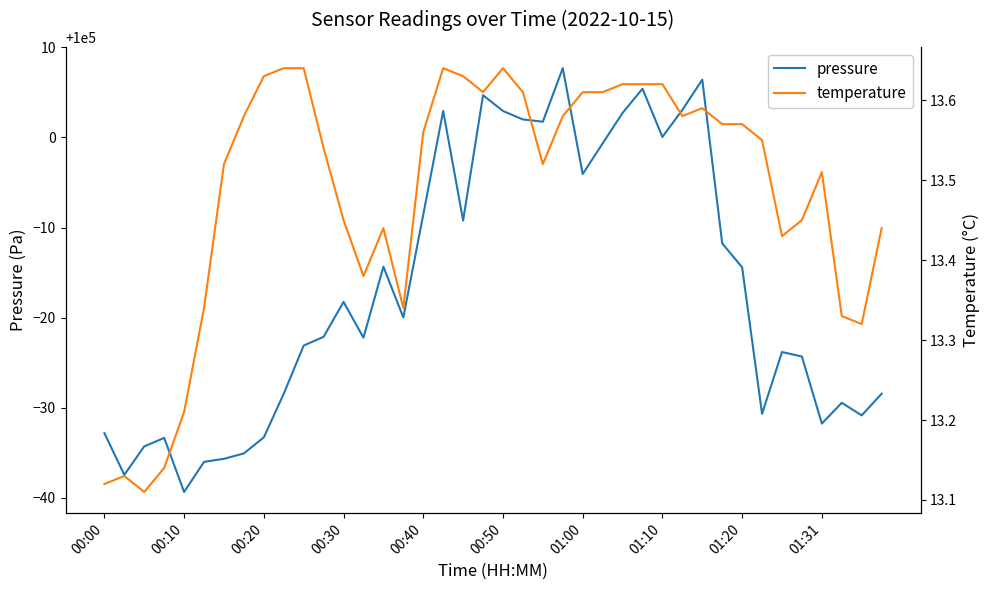

Read the pressure value at 00:50.

100002.9